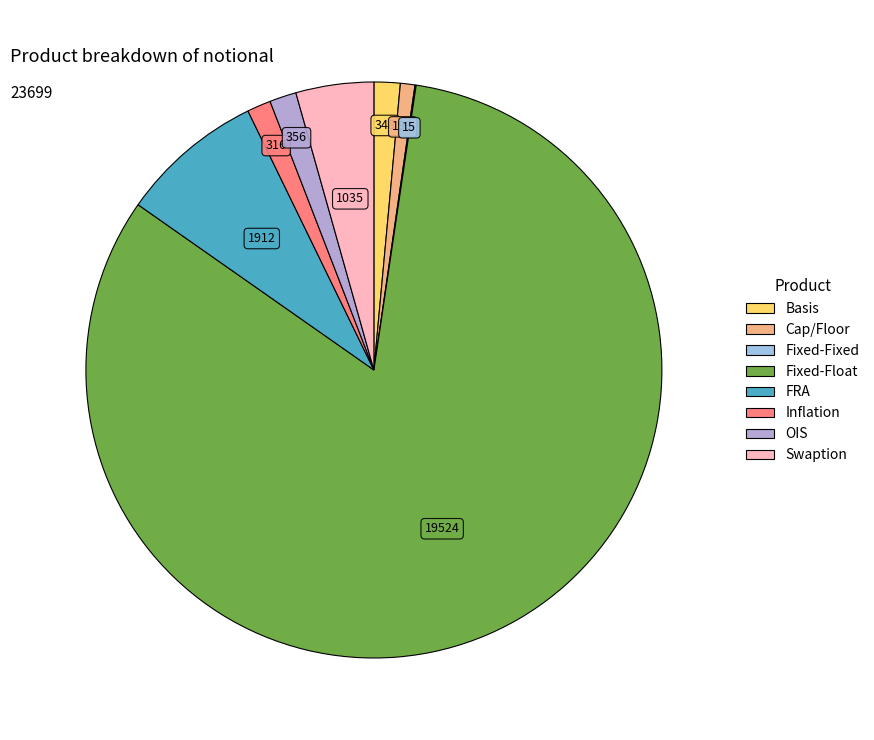

What is the majority slice?

Fixed-Float